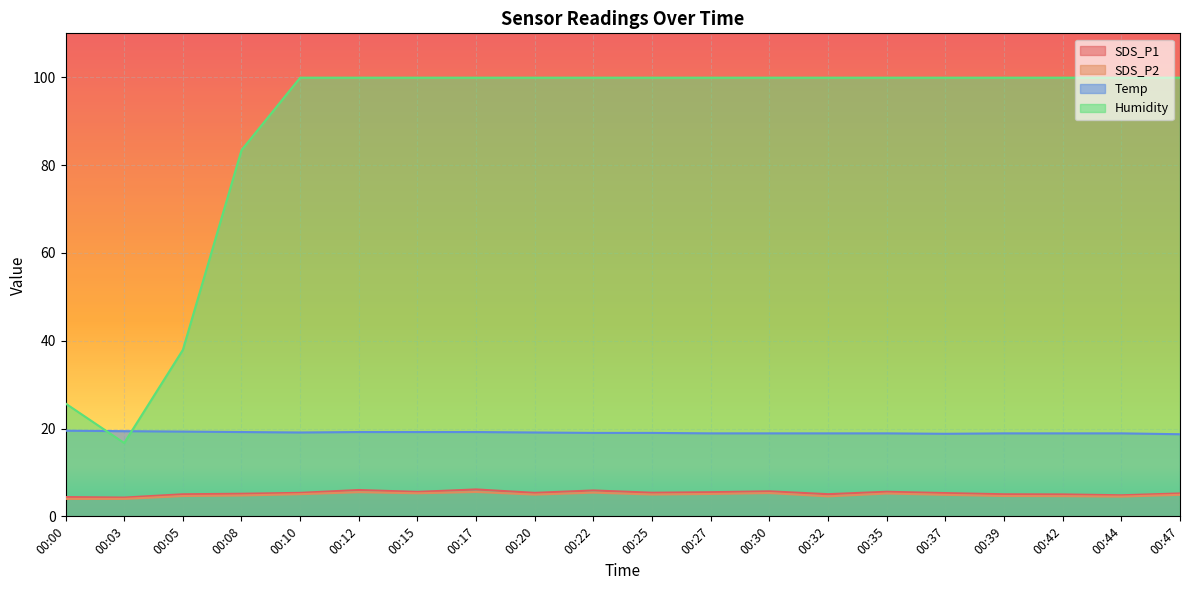

What is the value of the SDS_P1 point at the 8th from the left?

6.1